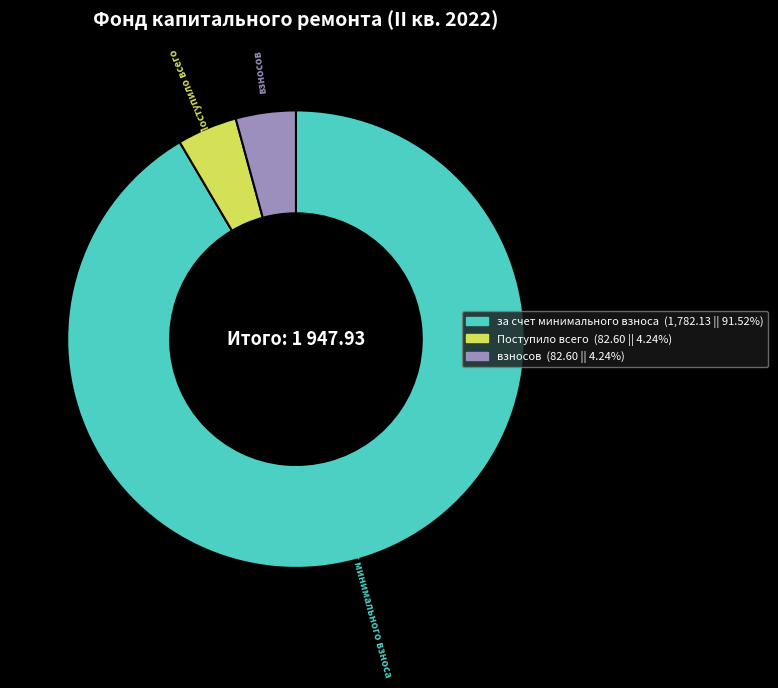

Does any single category account for the majority?

Yes